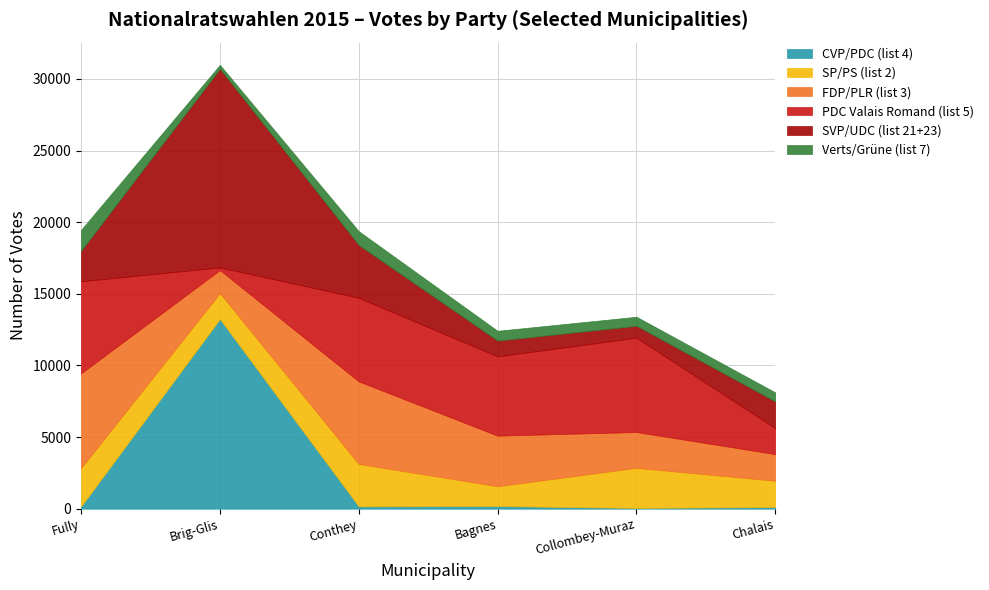

In SVP/UDC (list 21+23), how many points are lower than both neighbors (excluding endpoints)?

1